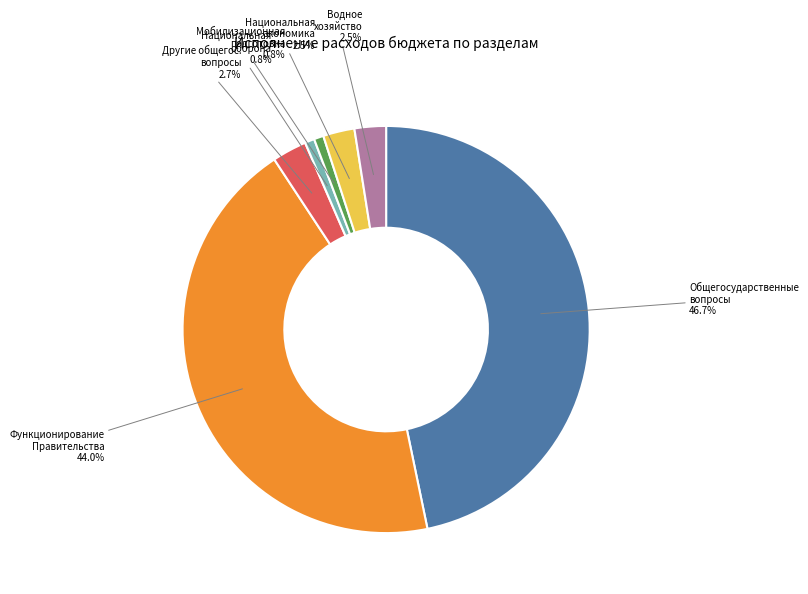

Which category has the biggest portion of the pie?

Общегосударственные вопросы